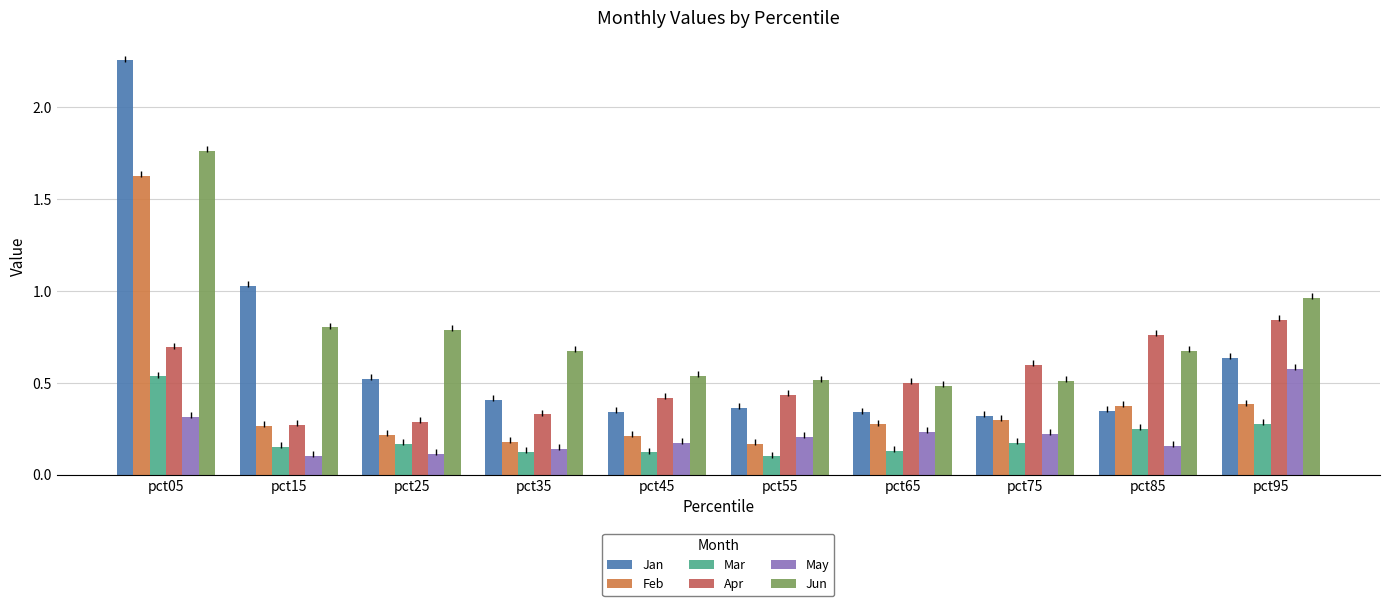

True or false: Jan has a value of 2.3 at pct05.

True